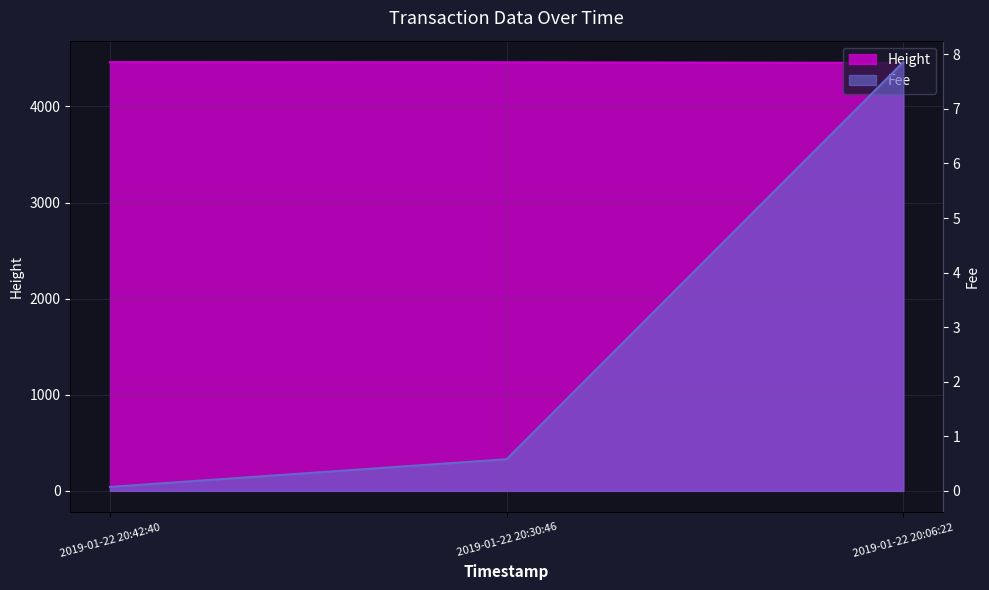

Which category has the highest value across all series?

2019-01-22 20:42:40